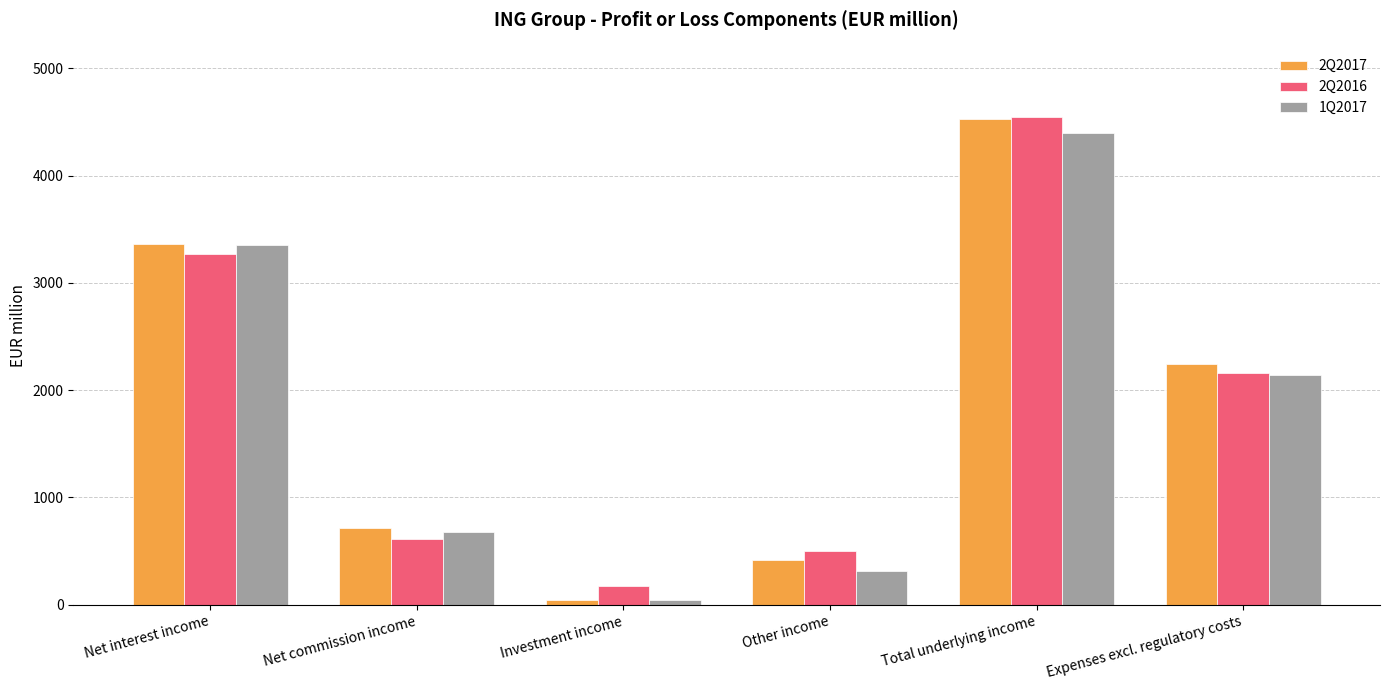

Is the value of 2Q2017 at Net commission income greater than the value of 1Q2017 at Investment income?

Yes